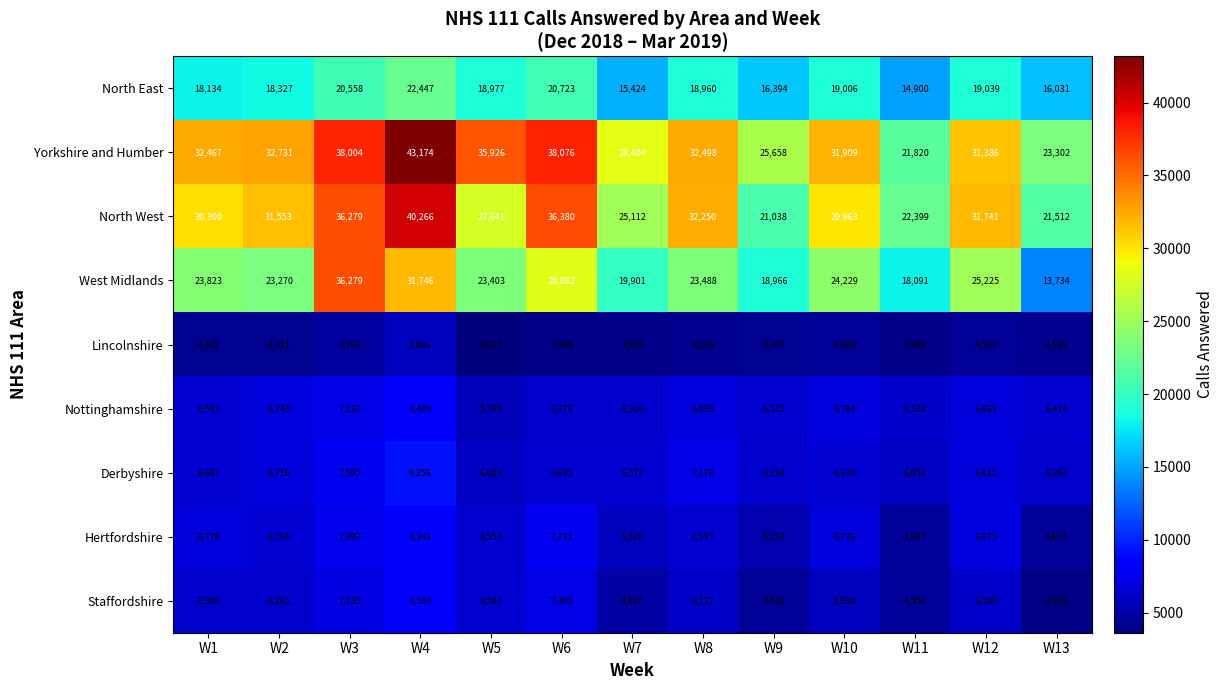

List the series in order of their peak value, lowest first.

Lincolnshire, Hertfordshire, Nottinghamshire, Staffordshire, Derbyshire, North East, West Midlands, North West, Yorkshire and Humber